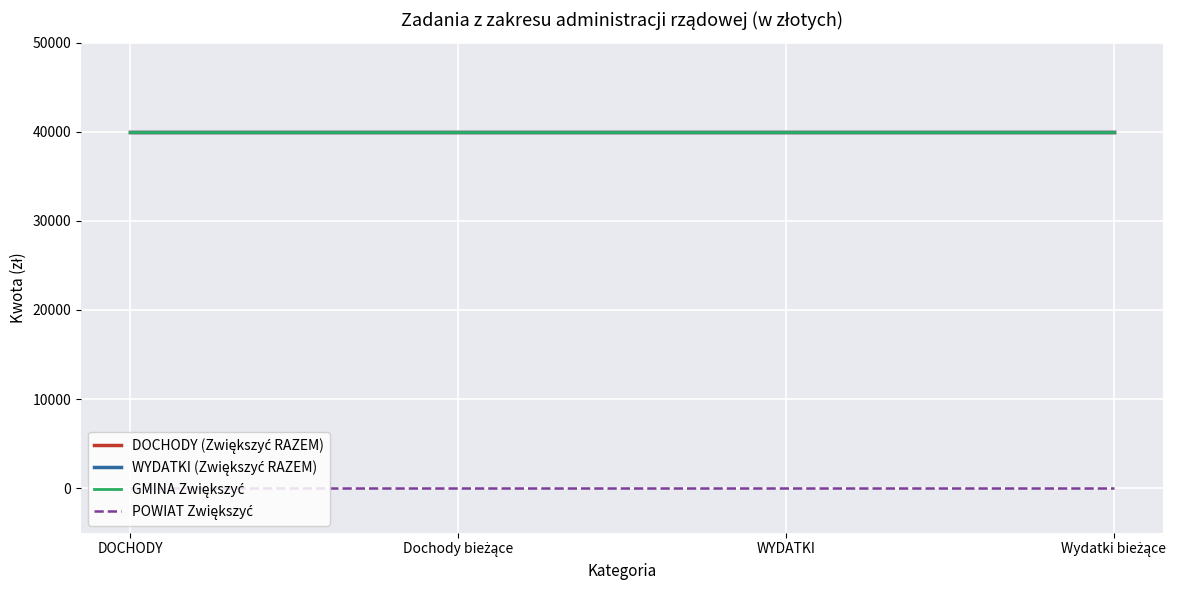

At which label does GMINA Zwiększyć reach its peak?

DOCHODY